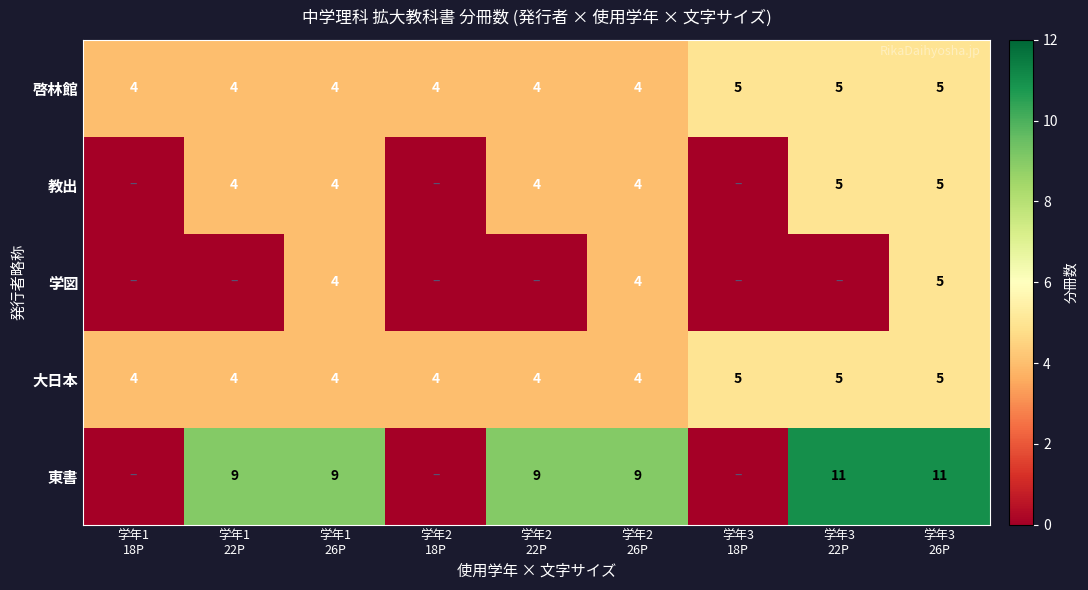

What is the difference between the highest and lowest values at 学年2
26P?

5